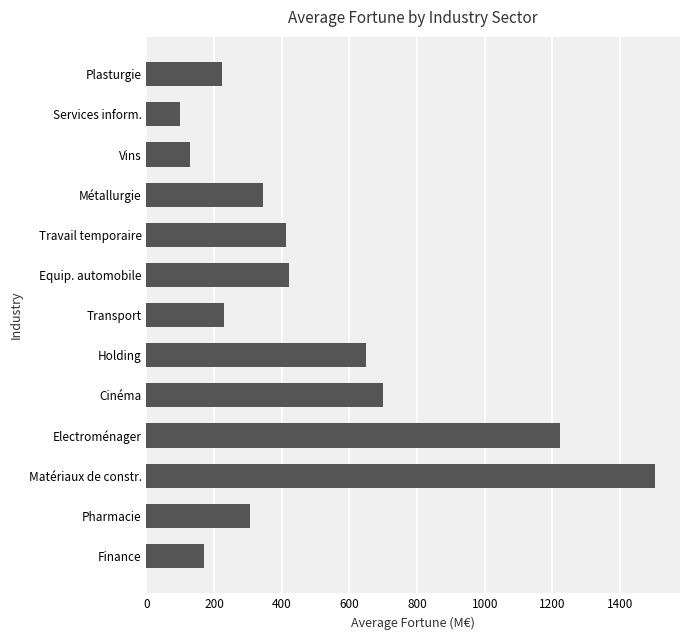

What is the maximum value shown in the chart?

1502